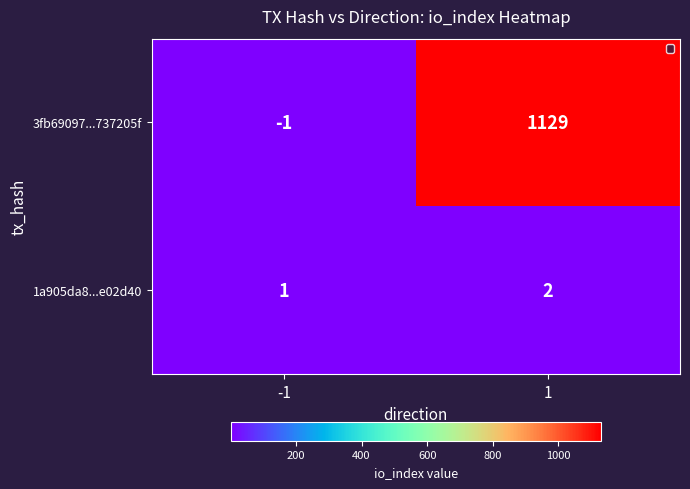

Which series has the largest range (max minus min)?

3fb69097...737205f